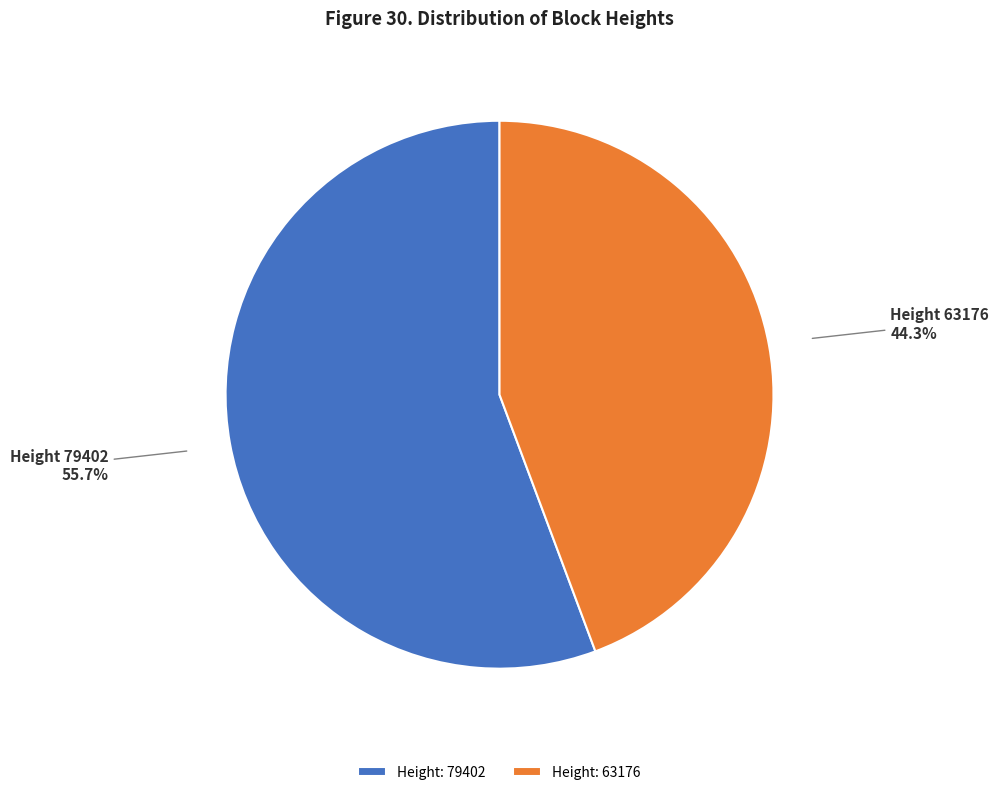

How much of the chart is everything except Height: 63176?

55.7%